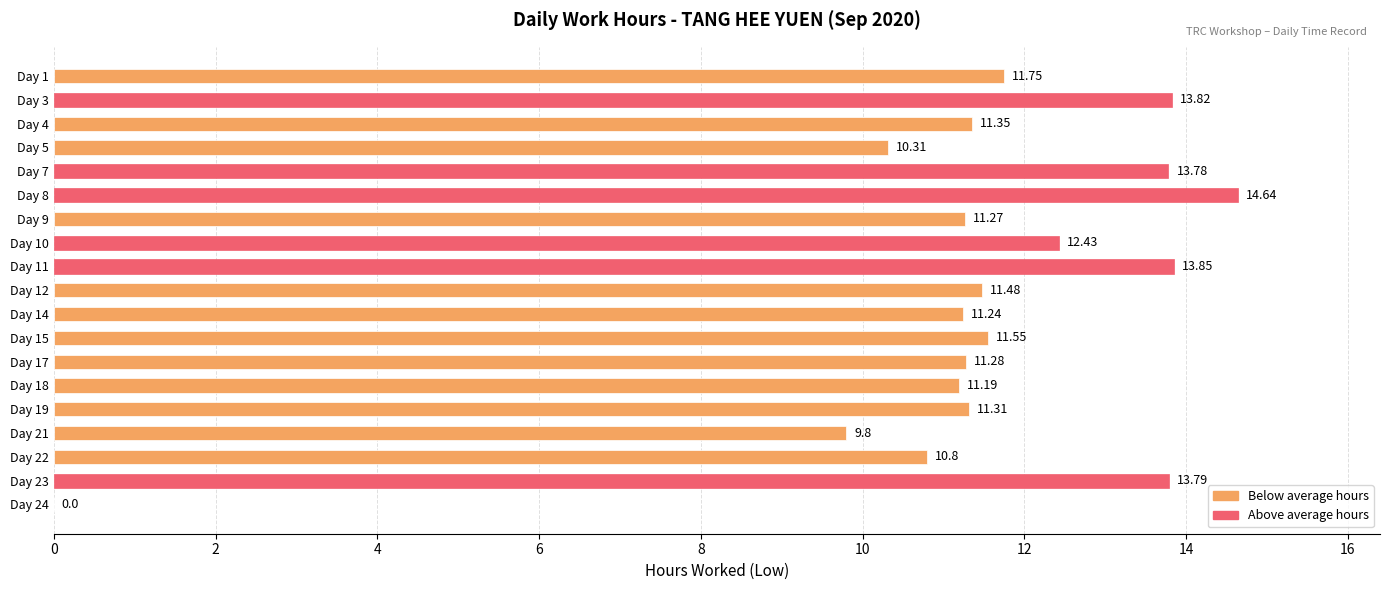

How many distinct data groups are displayed?

1